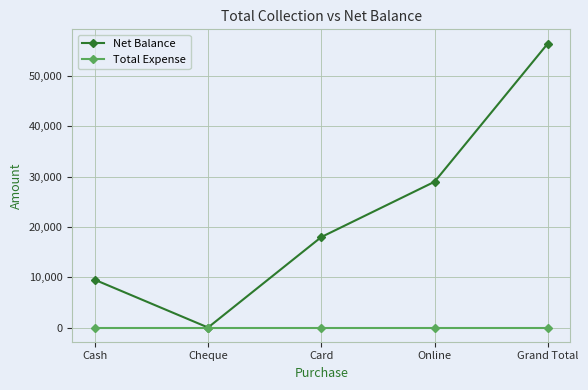

What is the label of the 5th point from the right?

Cash